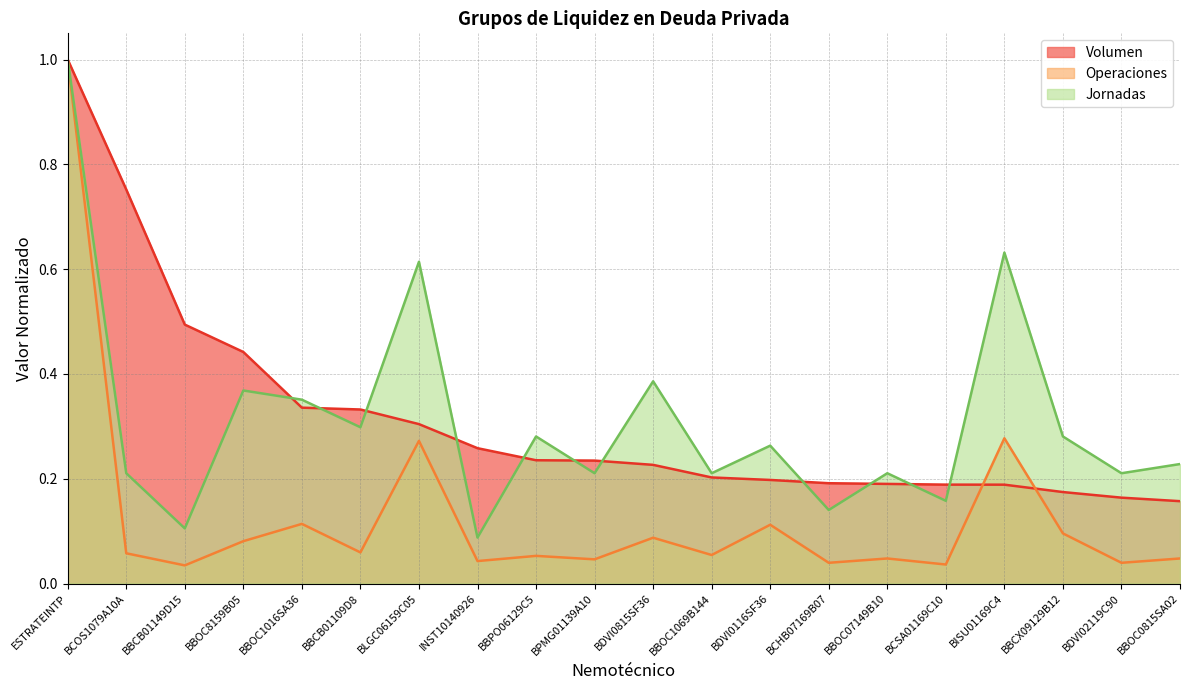

At which category does Jornadas reach its first local valley?

BBCB01149D15